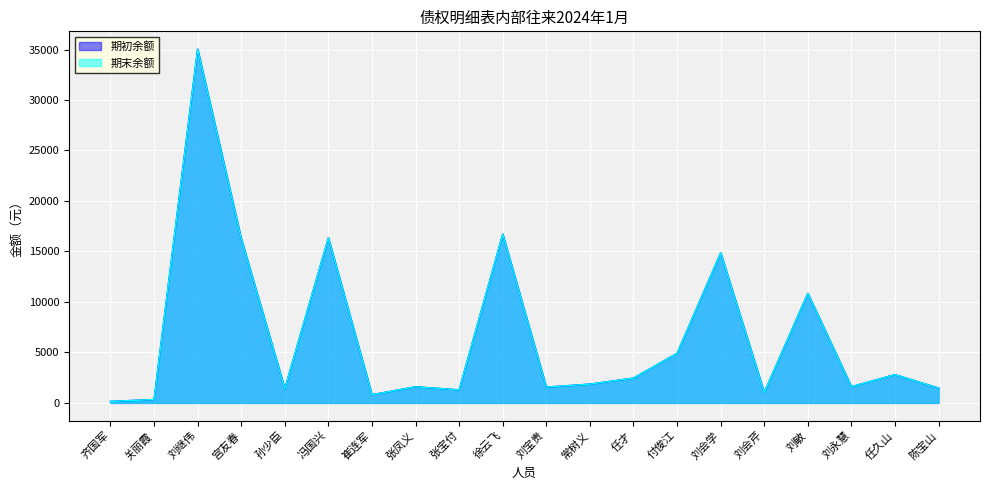

What is the label of the 3rd point from the left?

刘继伟